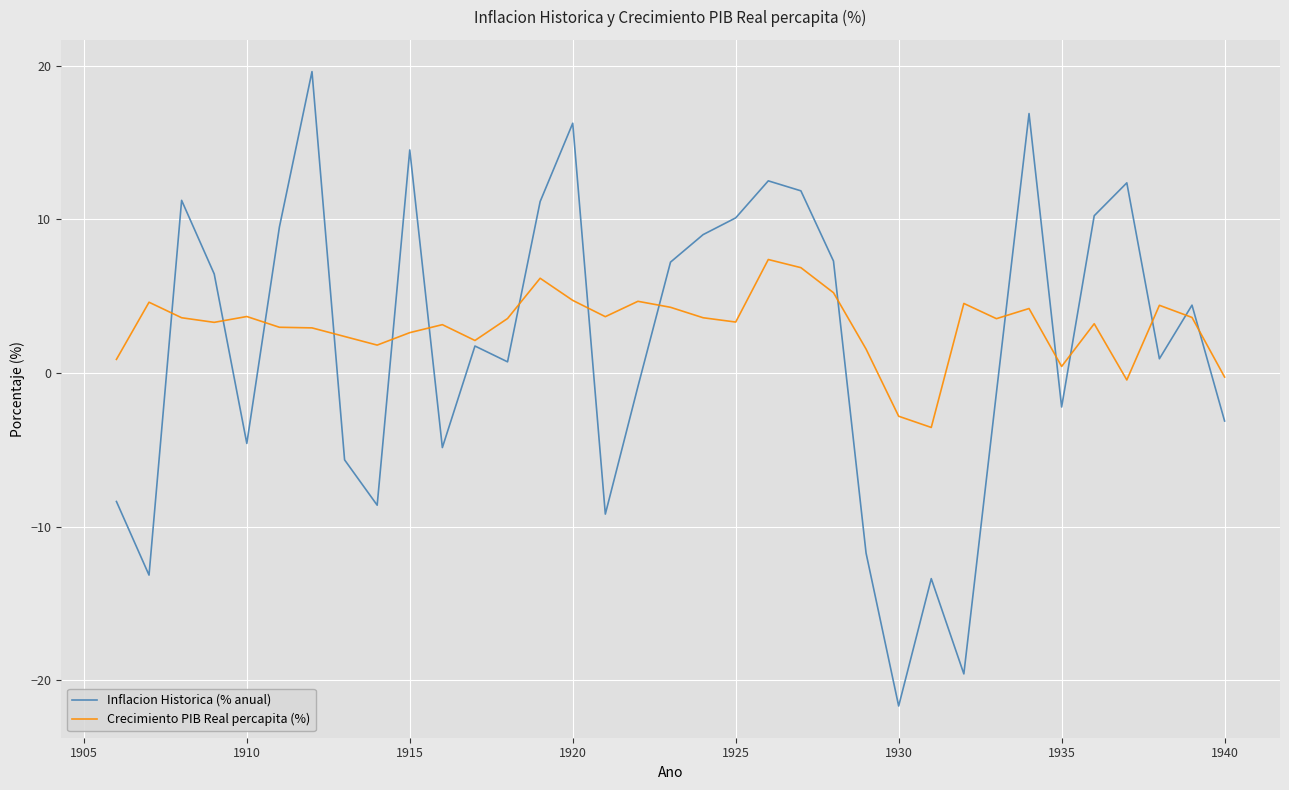

What is the maximum value shown in the chart?

19.6